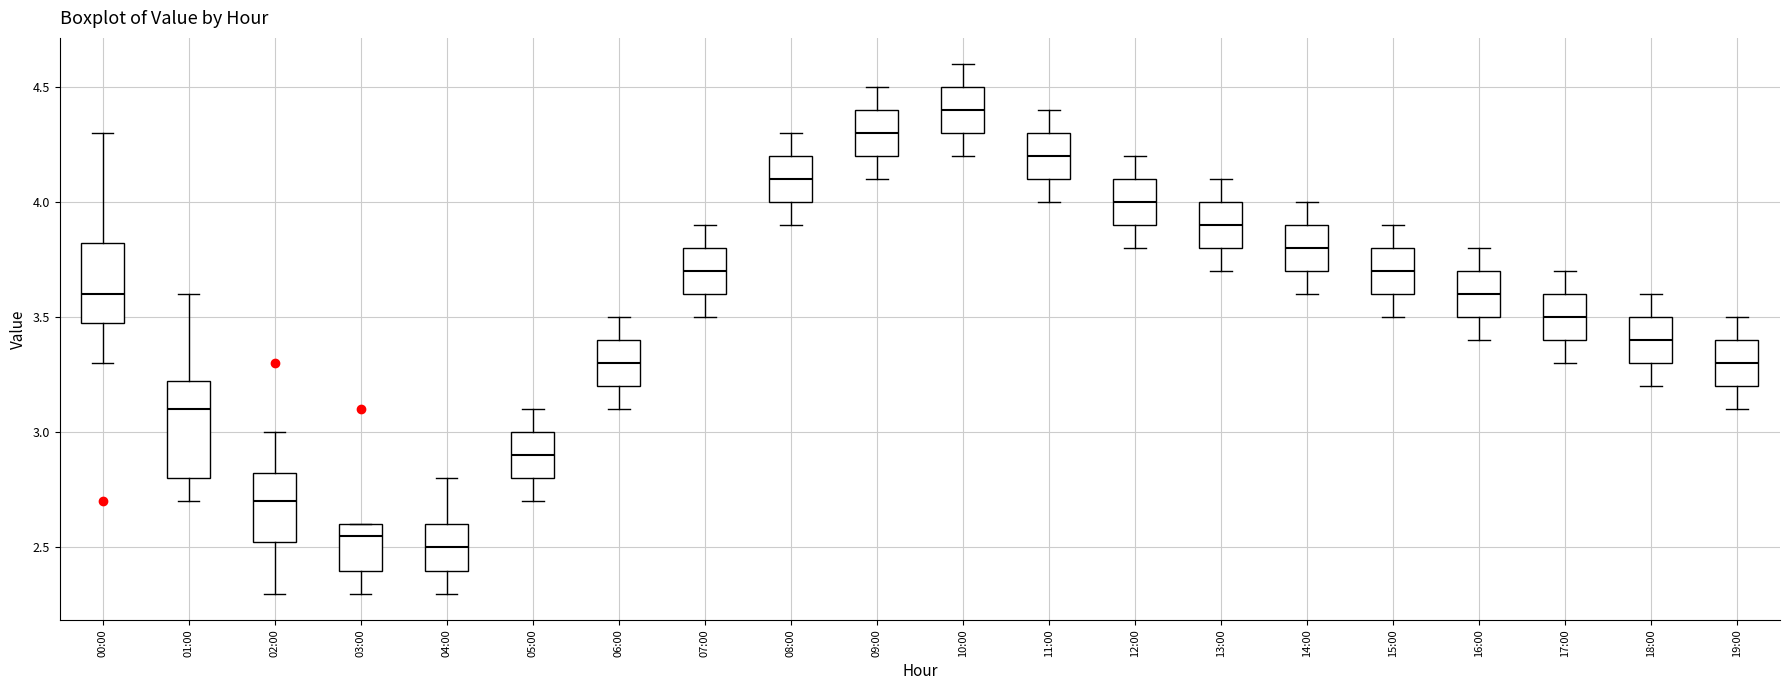

Where is the upper edge of the box for 16:00 on the y-axis? The values are not printed on the chart, so give them approximately, as read against the axis.

3.70